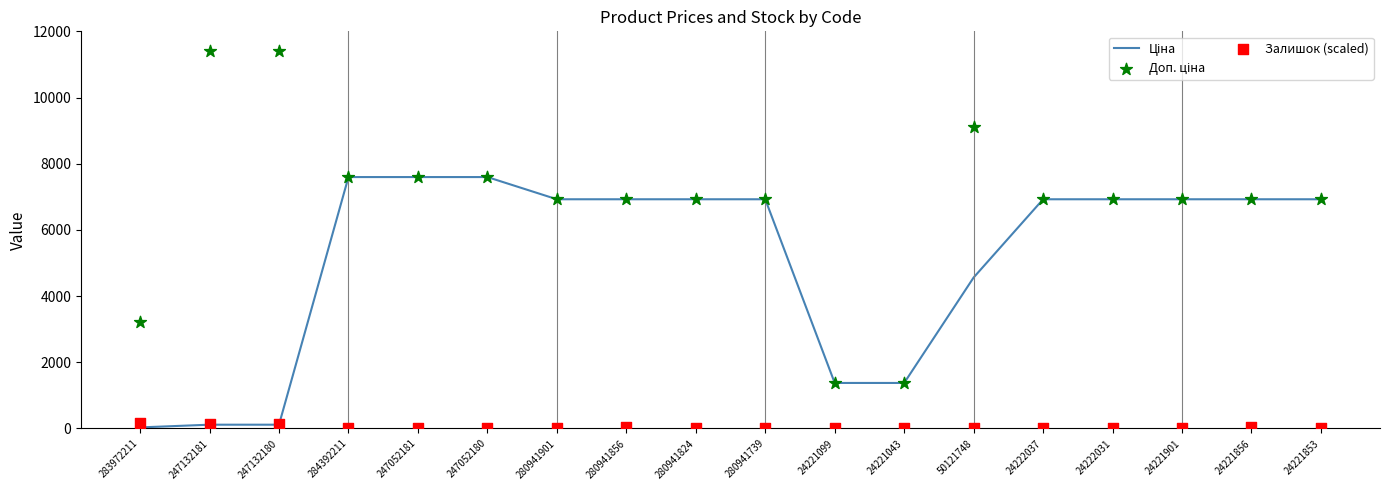

Which series contains the highest Y value?

Доп. ціна